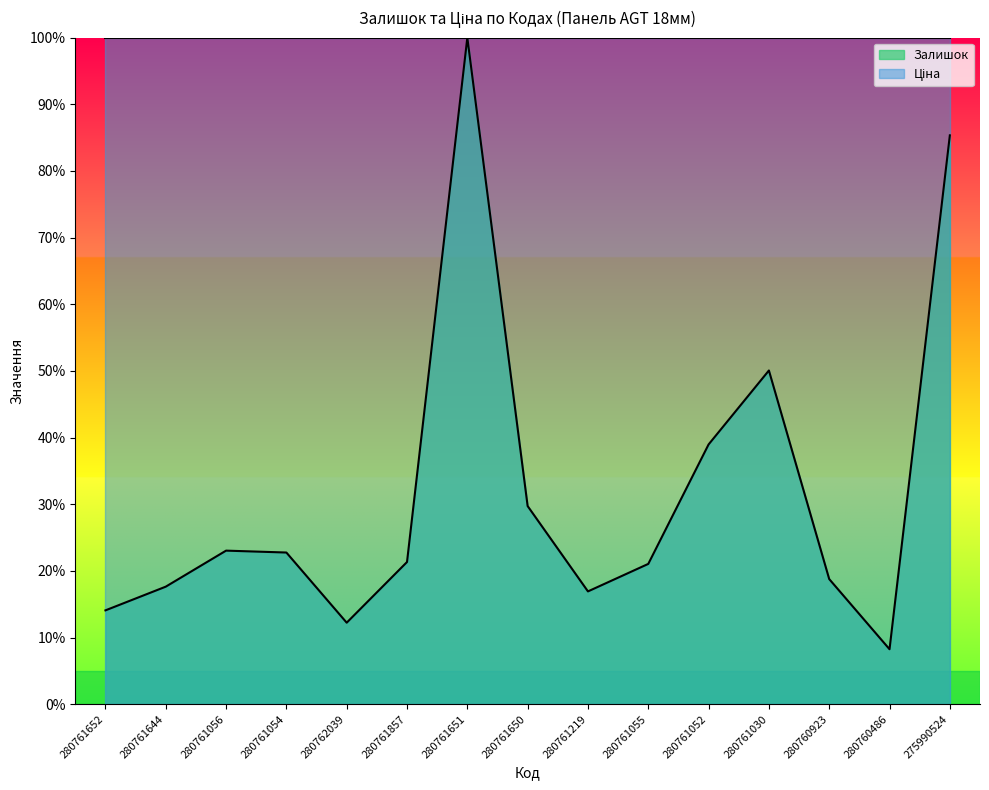

Between 280760486 and 280761055, which is larger?

280761055